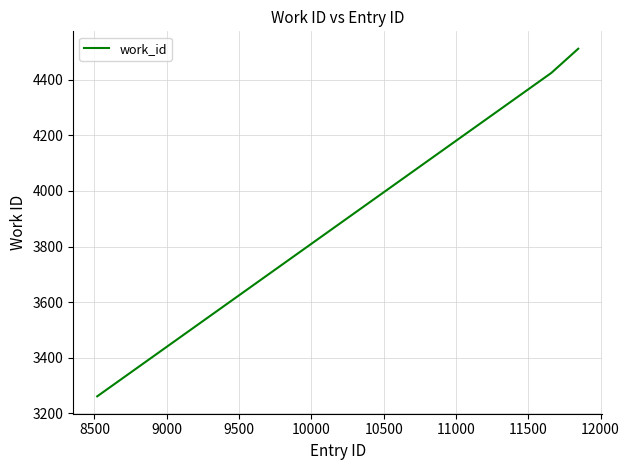

What is the sum of all values?

12198